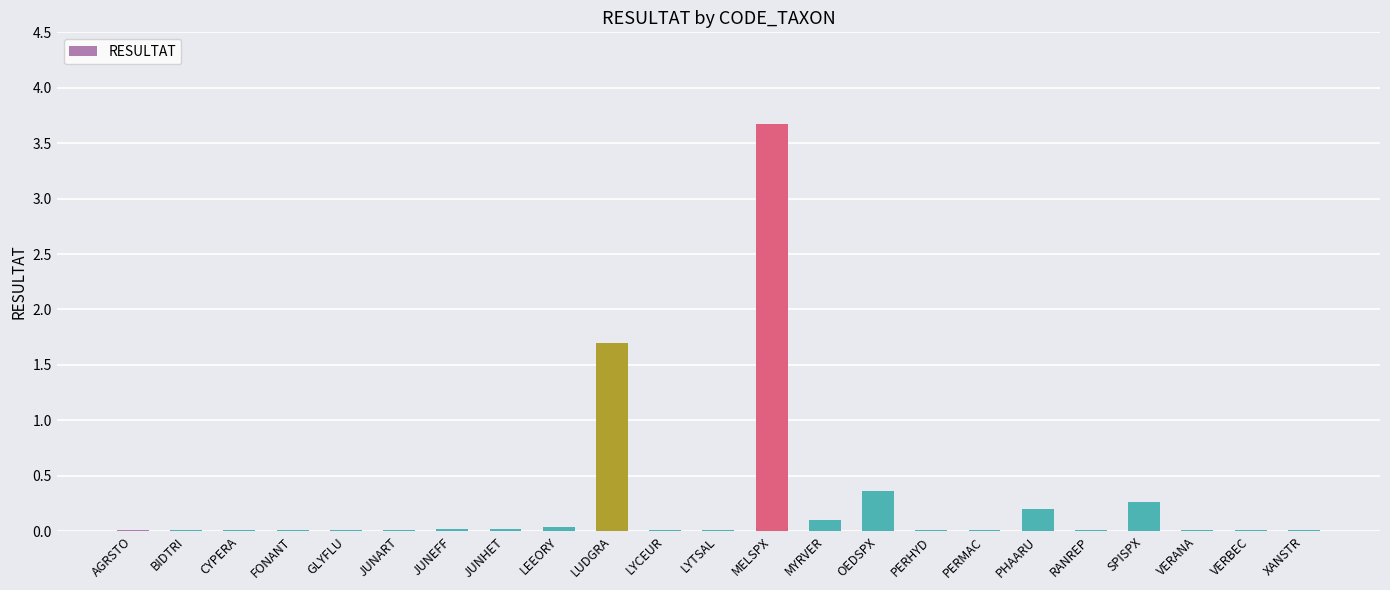

Are the bars horizontal?

No